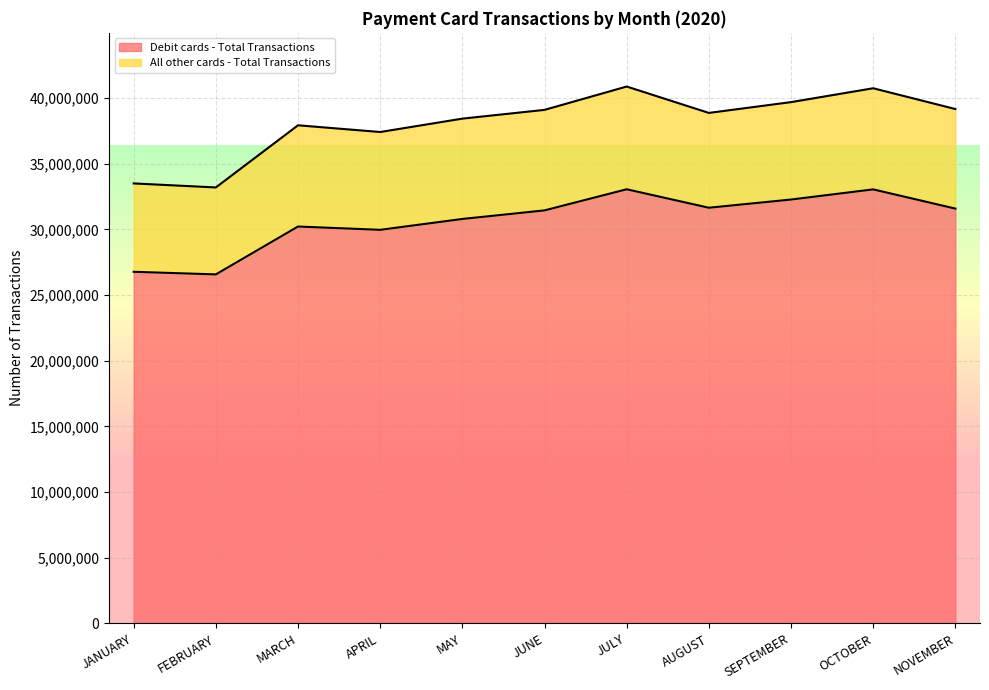

What is the change in value from AUGUST to OCTOBER?

+1397118